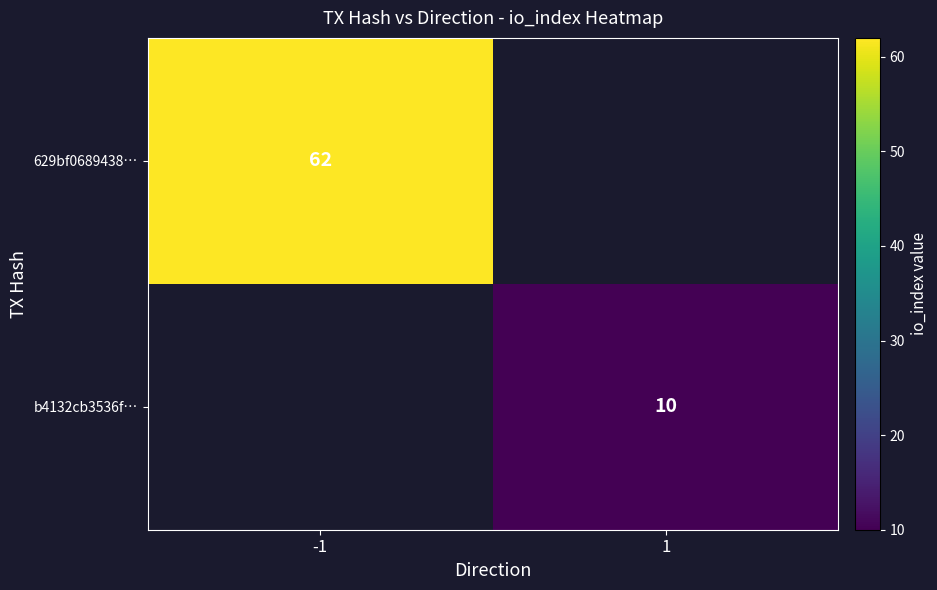

The value of b4132cb3536f… at 1 is 10. True or false?

True